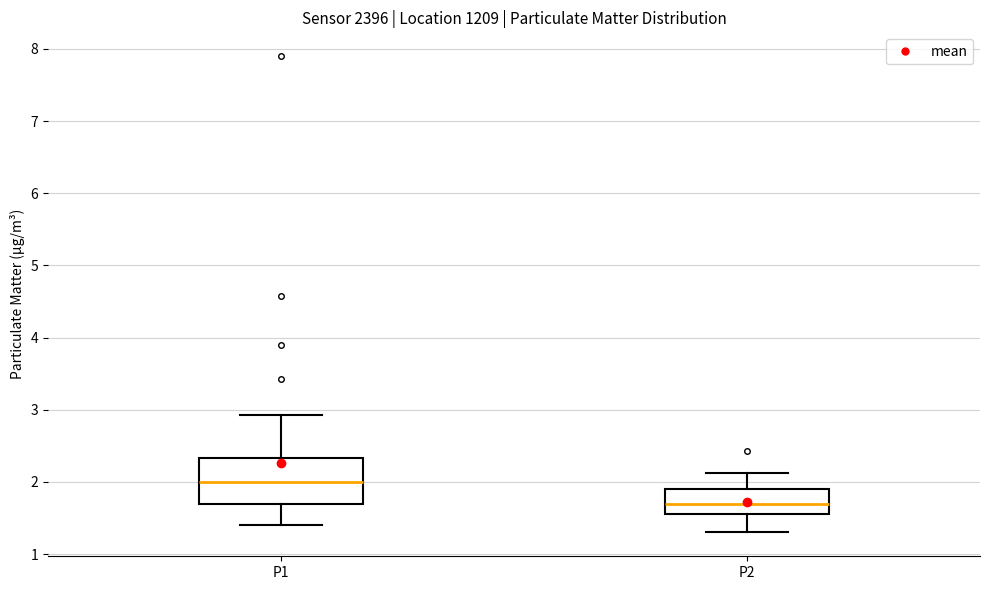

Where is the lower edge of the box for P1 on the y-axis? The values are not printed on the chart, so give them approximately, as read against the axis.

1.7